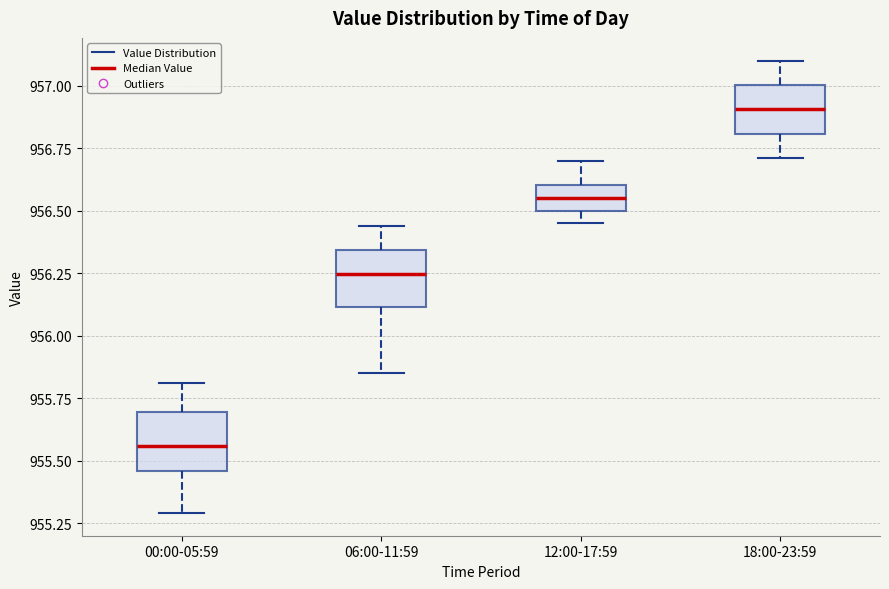

Which box's median line is the highest?

18:00-23:59